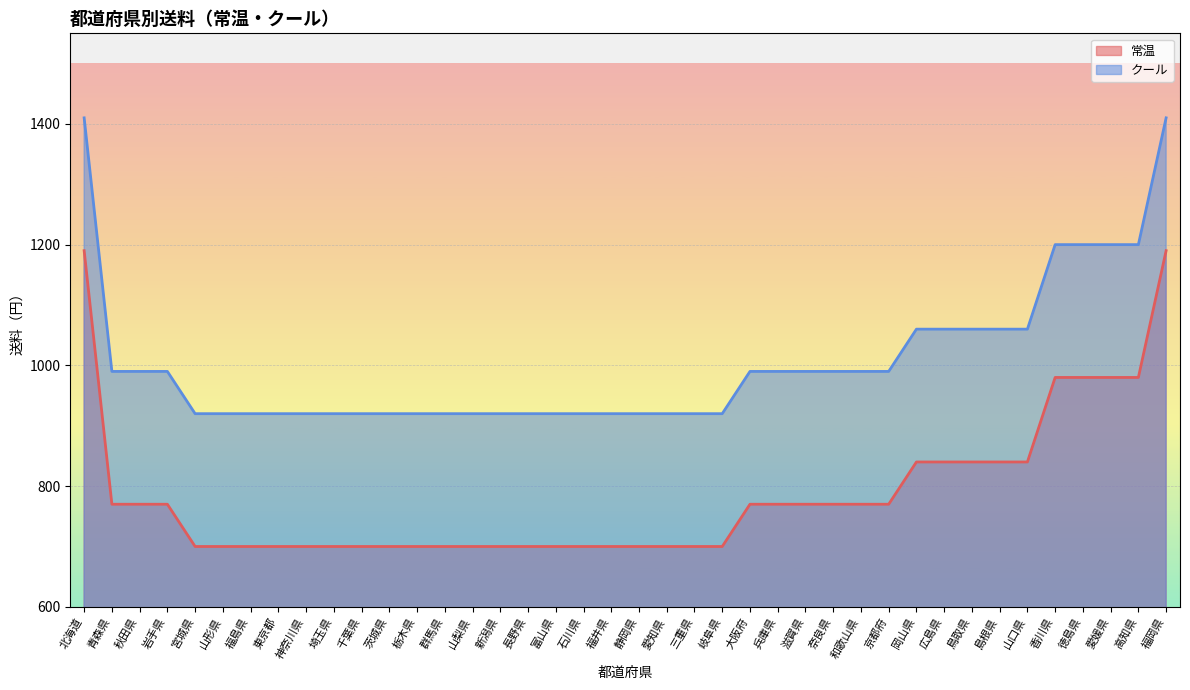

What is the sum of the クール values at 埼玉県 and 秋田県?

1910